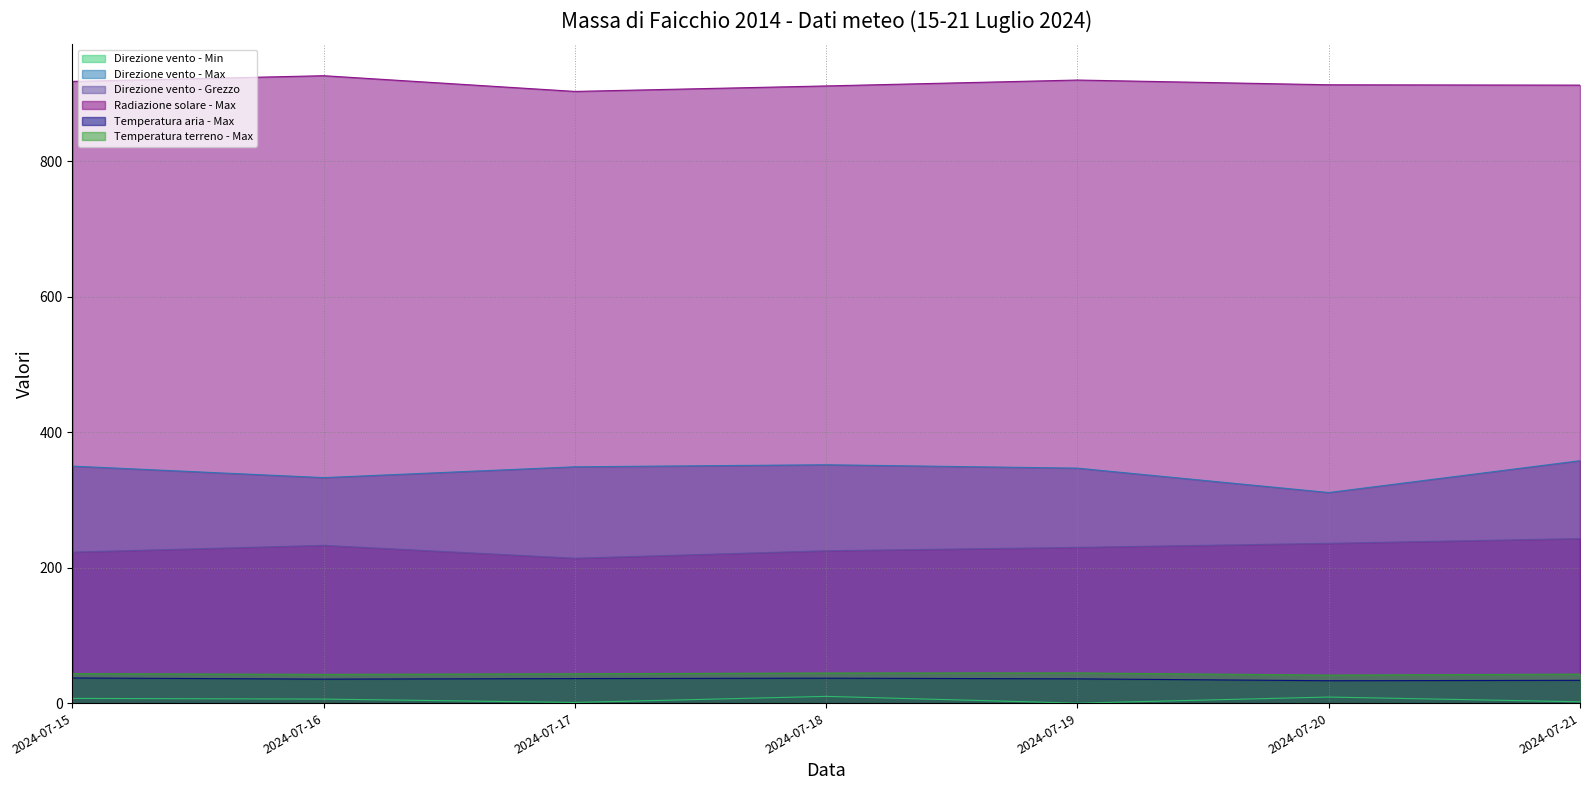

Reading left to right, transcribe all the data shown in this chart.

Direzione vento - Min: 2024-07-15=7.0	2024-07-16=6.0	2024-07-17=1.0	2024-07-18=10.0	2024-07-19=0.0	2024-07-20=9.0	2024-07-21=2.0
Direzione vento - Max: 2024-07-15=350.0	2024-07-16=333.0	2024-07-17=349.0	2024-07-18=352.0	2024-07-19=347.0	2024-07-20=311.0	2024-07-21=358.0
Direzione vento - Grezzo: 2024-07-15=223.0	2024-07-16=233.0	2024-07-17=214.0	2024-07-18=225.0	2024-07-19=230.0	2024-07-20=236.0	2024-07-21=243.0
Radiazione solare - Max: 2024-07-15=918.0	2024-07-16=926.4	2024-07-17=903.2	2024-07-18=911.3	2024-07-19=920.0	2024-07-20=913.0	2024-07-21=912.5
Temperatura aria - Max: 2024-07-15=37.2	2024-07-16=35.5	2024-07-17=36.3	2024-07-18=36.9	2024-07-19=35.9	2024-07-20=33.1	2024-07-21=33.7
Temperatura terreno - Max: 2024-07-15=43.6	2024-07-16=42.5	2024-07-17=43.4	2024-07-18=44.5	2024-07-19=44.6	2024-07-20=41.4	2024-07-21=42.9